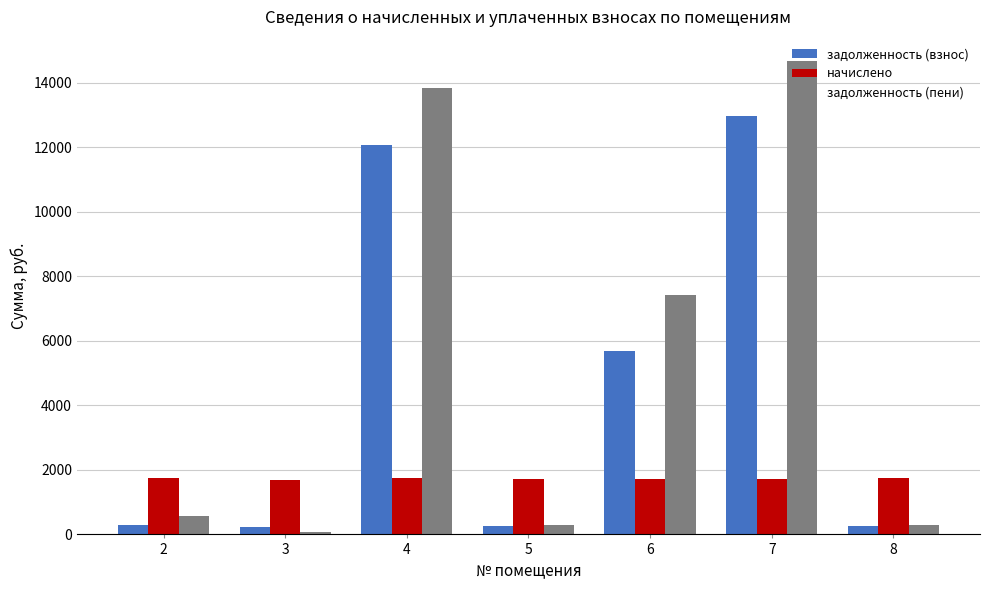

At 7, list the series in order from smallest to largest.

начислено, задолженность (взнос), задолженность (пени)